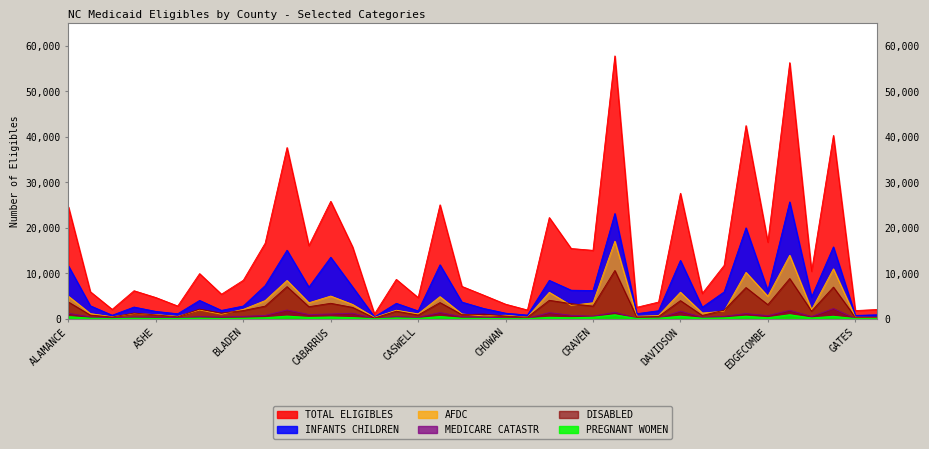

True or false: PREGNANT WOMEN and INFANTS CHILDREN cross at least once.

False